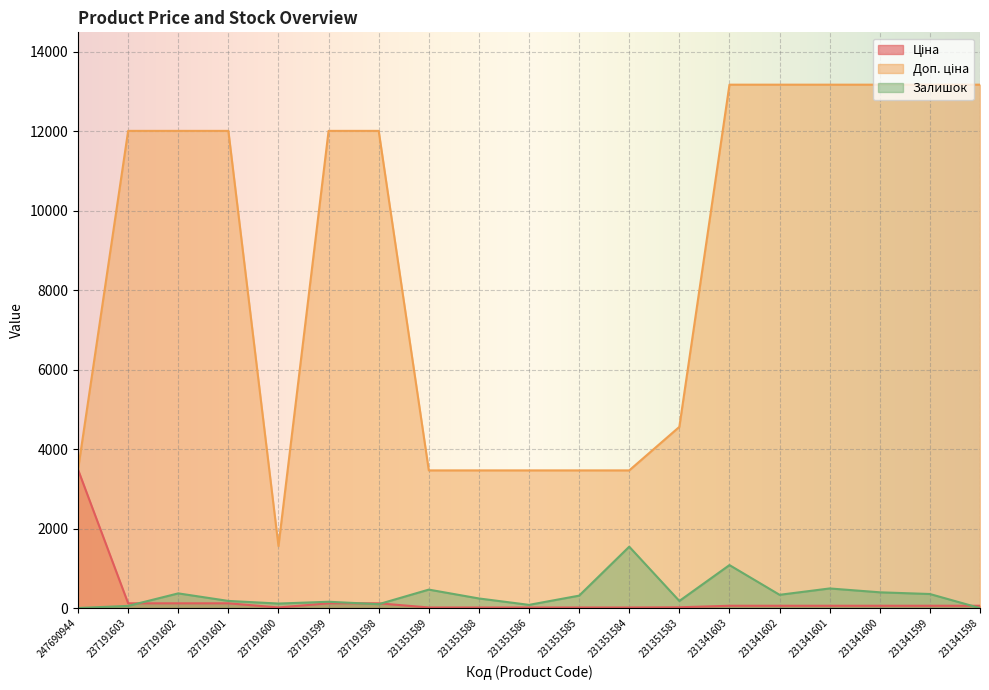

What is the difference between the Ціна values at 231351585 and 231351583?

4.9